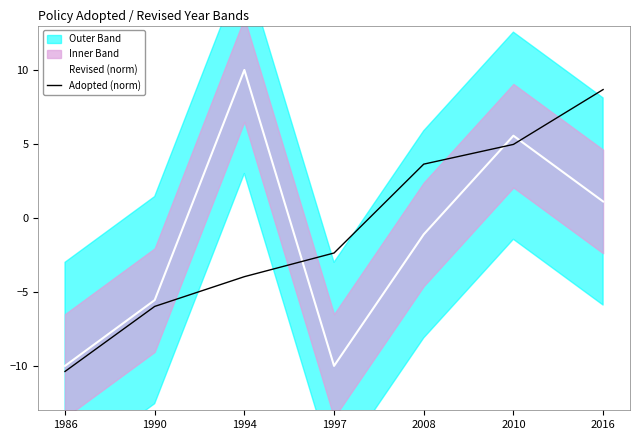

How many categories are shown in the chart?

7